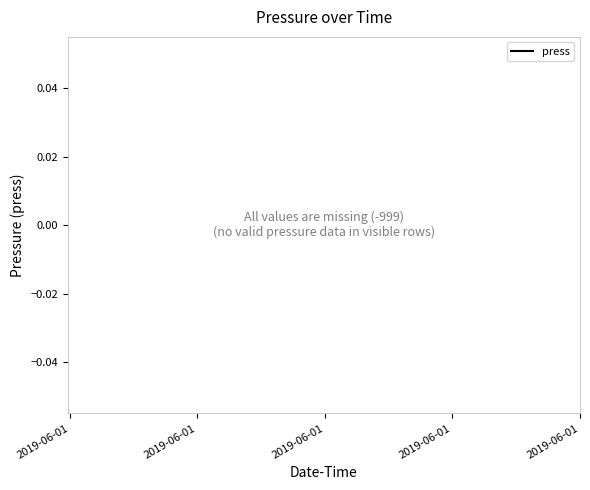

True or false: there are more than 1 points higher than both neighbors.

False